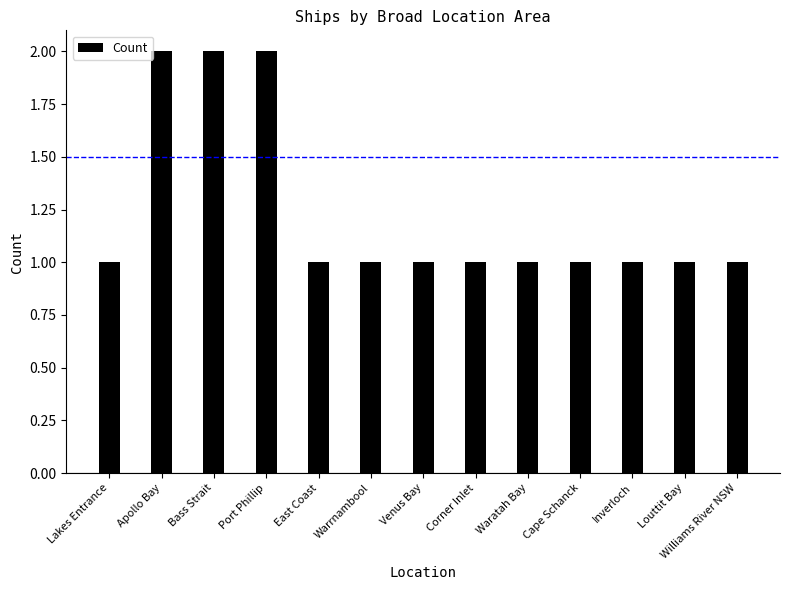

What is the value of the 11th bar from the left?

1